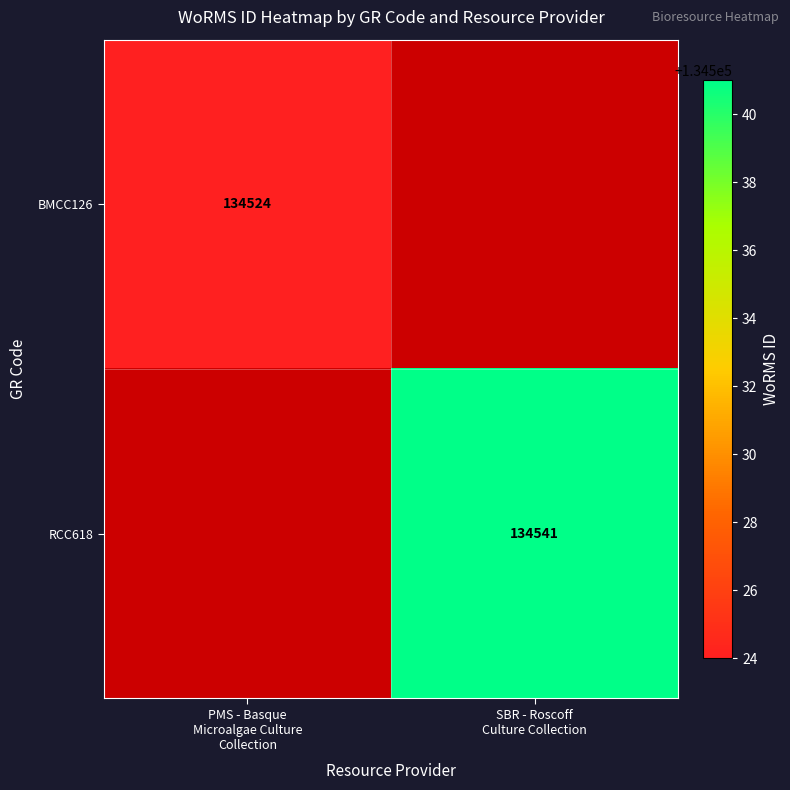

Between PMS - Basque
Microalgae Culture
Collection and SBR - Roscoff
Culture Collection, which is larger?

SBR - Roscoff
Culture Collection